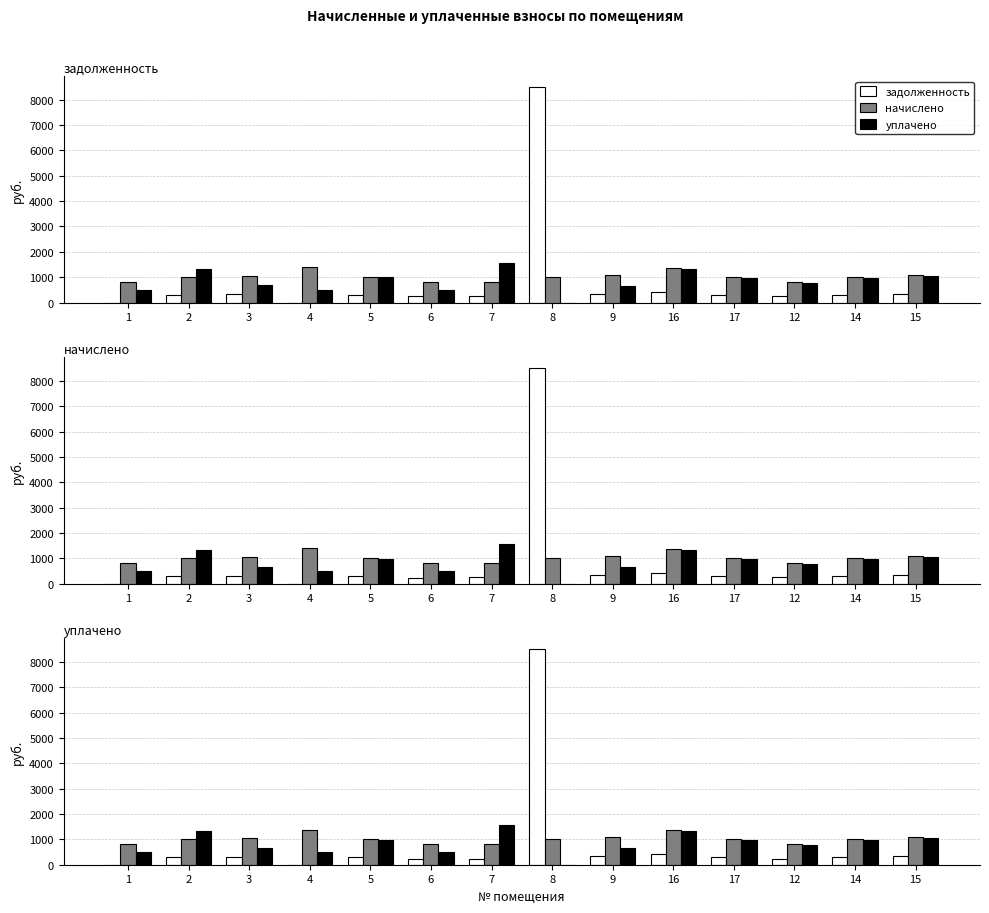

What is the maximum value for начислено?

1387.3